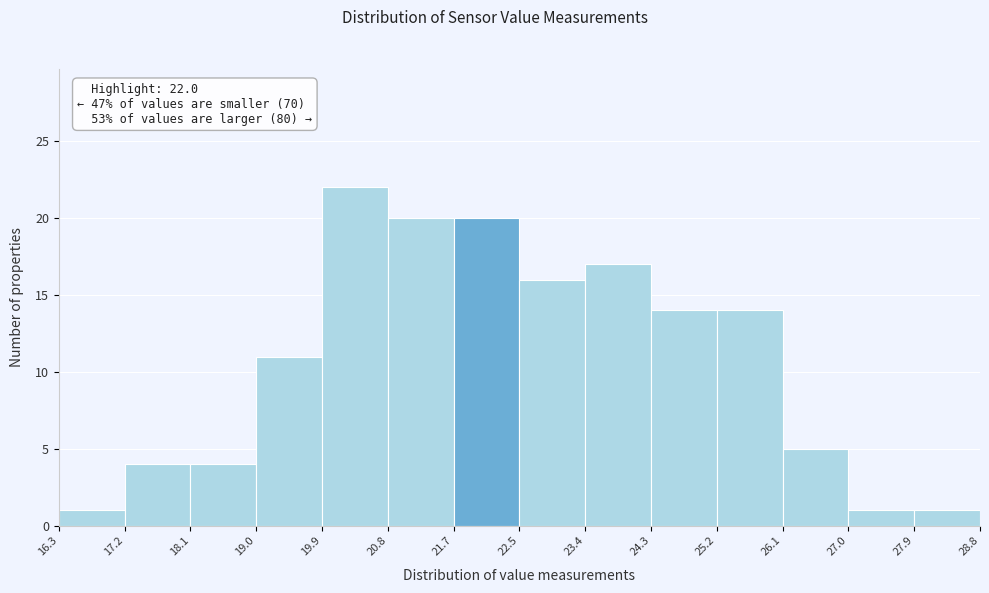

Which range on the x-axis has the tallest bar?

19.9 to 20.8